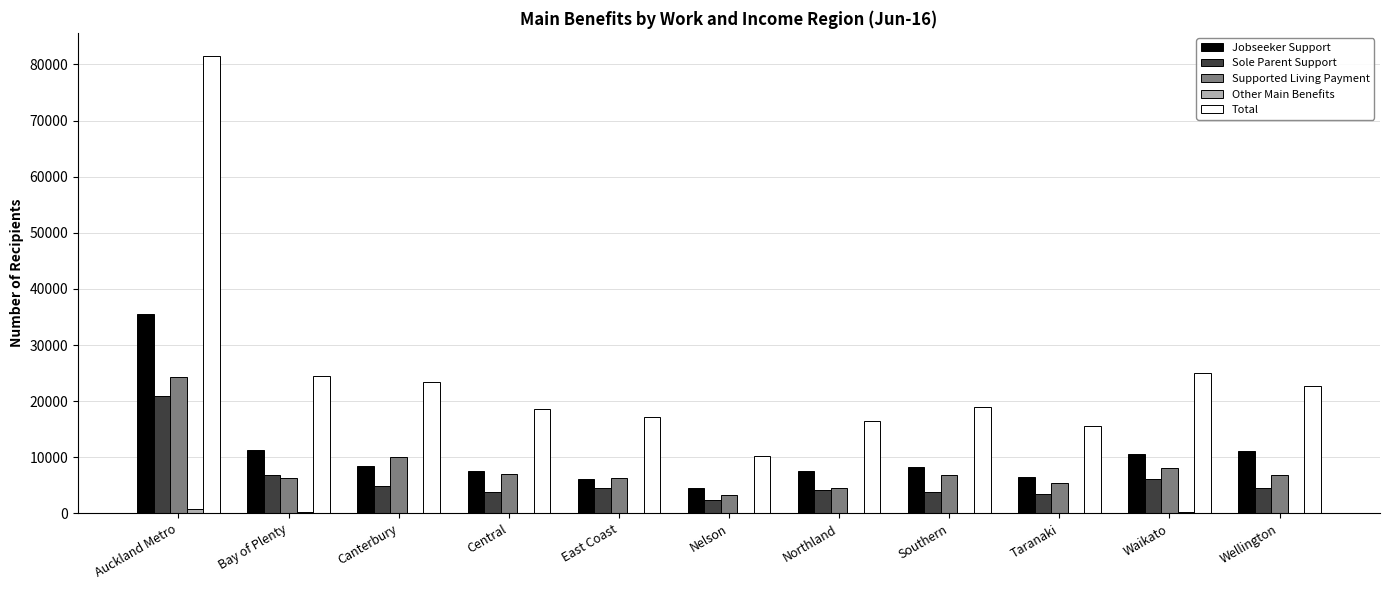

Which series has the largest range (max minus min)?

Total